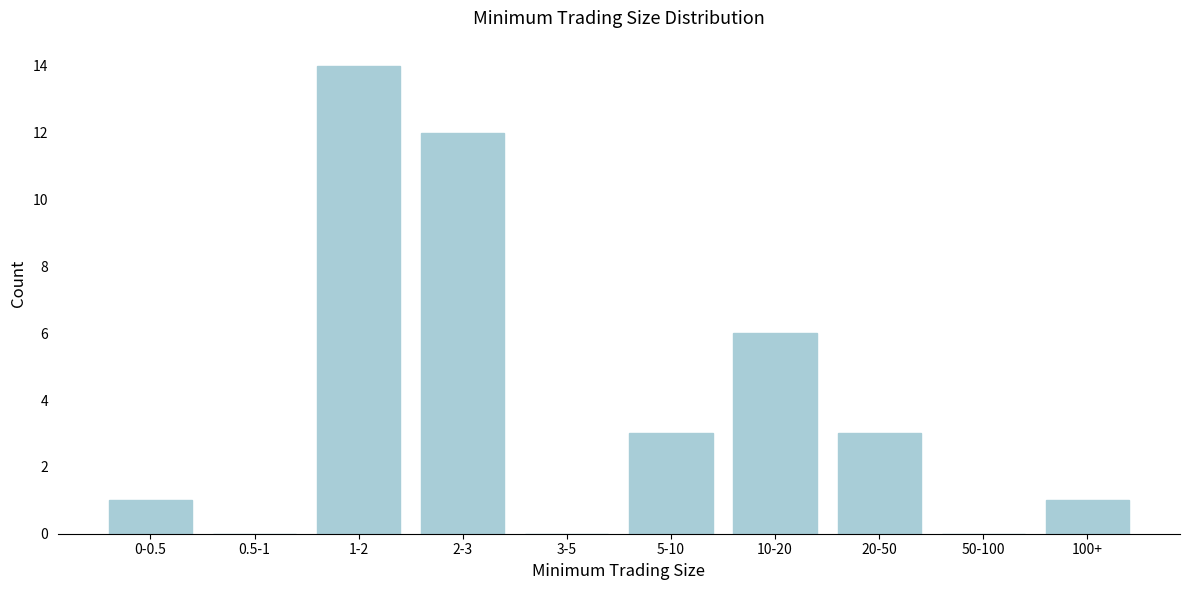

Reading left to right, extract all data points from this chart.

0-0.5=1	0.5-1=0	1-2=14	2-3=12	3-5=0	5-10=3	10-20=6	20-50=3	50-100=0	100+=1